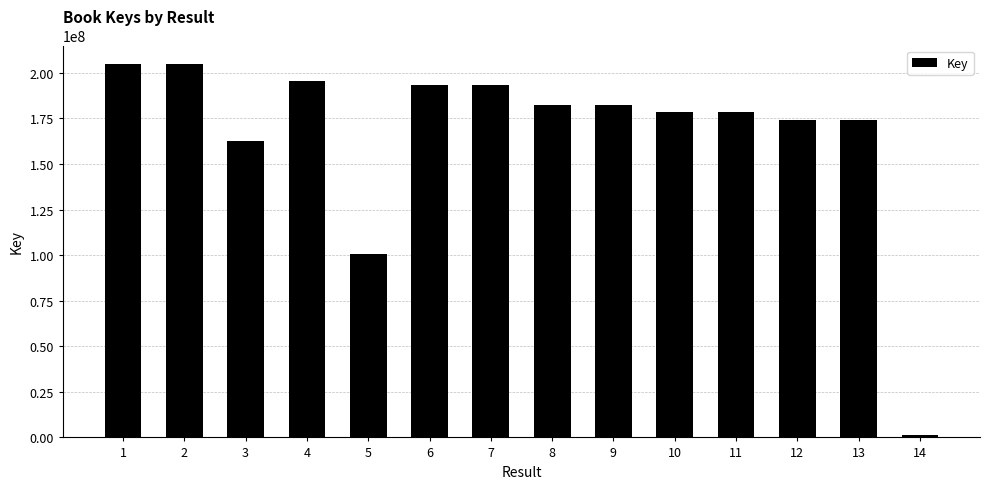

Count the number of categories in the chart.

14